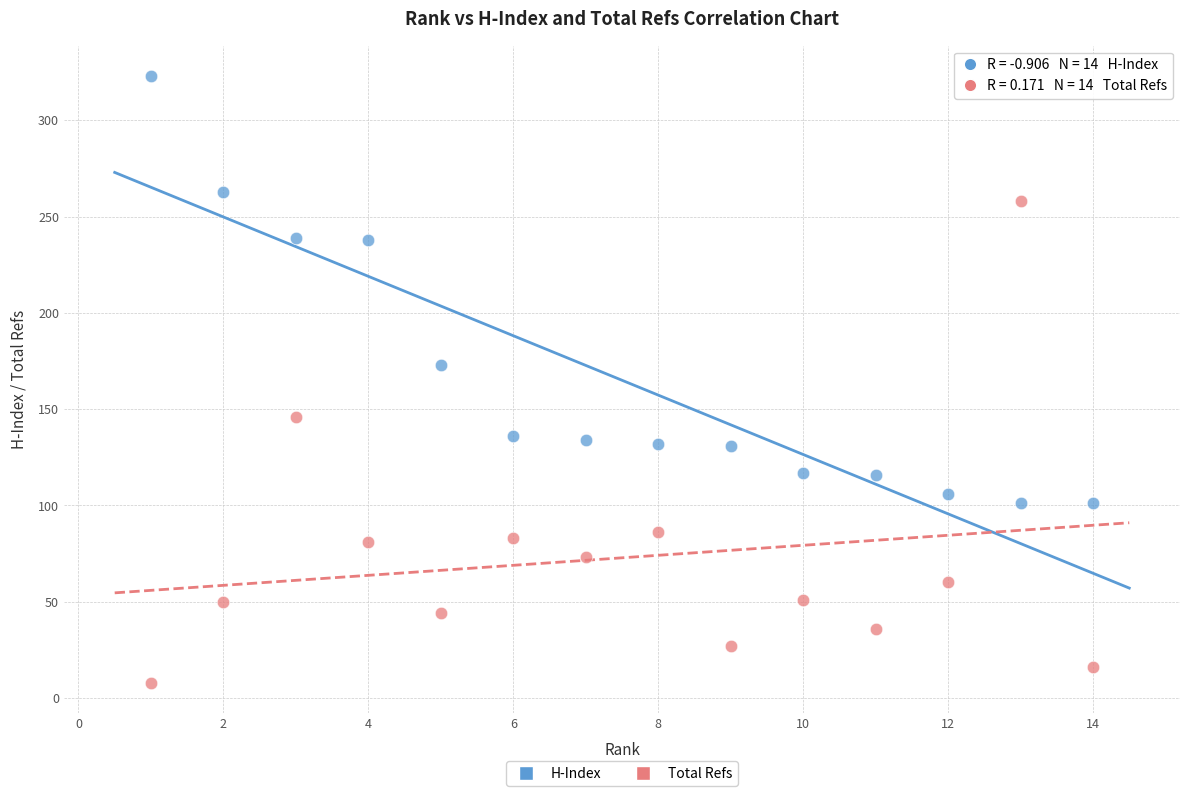

Which series contains the lowest Y value?

Total Refs